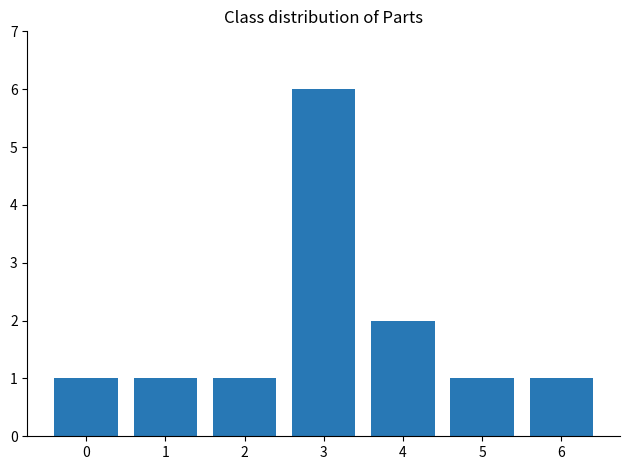

Between 5 and 3, which is larger?

3